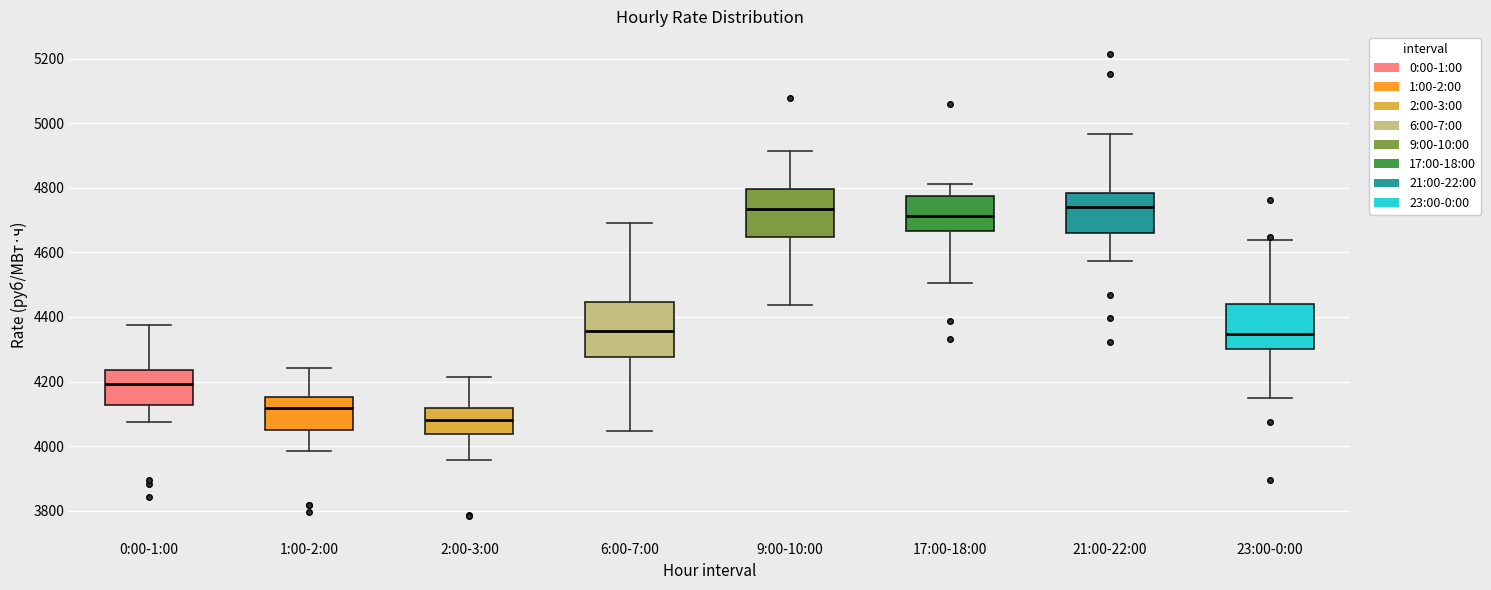

Reading left to right, read every box against the y-axis: the position of its median line, the range the box covers, and the ends of its whiskers. The values are not printed on the chart, so give them approximately, as read against the axis.

0:00-1:00: median 4200, box 4120 to 4240, whiskers 4080 to 4380
1:00-2:00: median 4120, box 4040 to 4160, whiskers 3980 to 4240
2:00-3:00: median 4080, box 4040 to 4120, whiskers 3960 to 4220
6:00-7:00: median 4360, box 4280 to 4440, whiskers 4040 to 4680
9:00-10:00: median 4740, box 4640 to 4800, whiskers 4440 to 4920
17:00-18:00: median 4720, box 4660 to 4780, whiskers 4500 to 4820
21:00-22:00: median 4740, box 4660 to 4780, whiskers 4580 to 4960
23:00-0:00: median 4340, box 4300 to 4440, whiskers 4140 to 4640